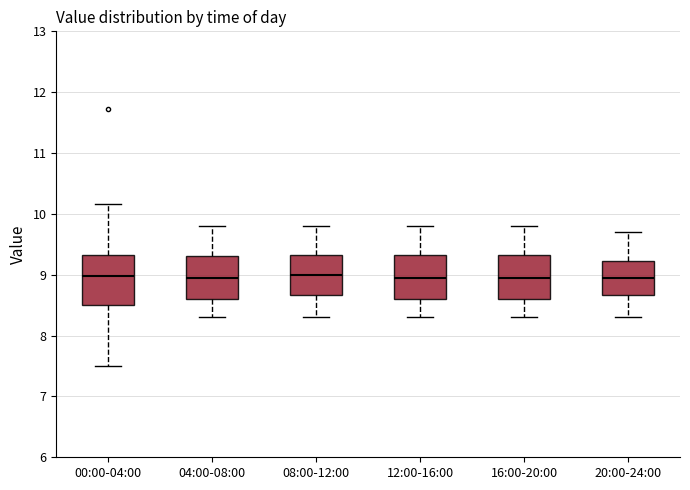

Where does the upper whisker of the box for 16:00-20:00 end on the y-axis? The values are not printed on the chart, so give them approximately, as read against the axis.

9.8